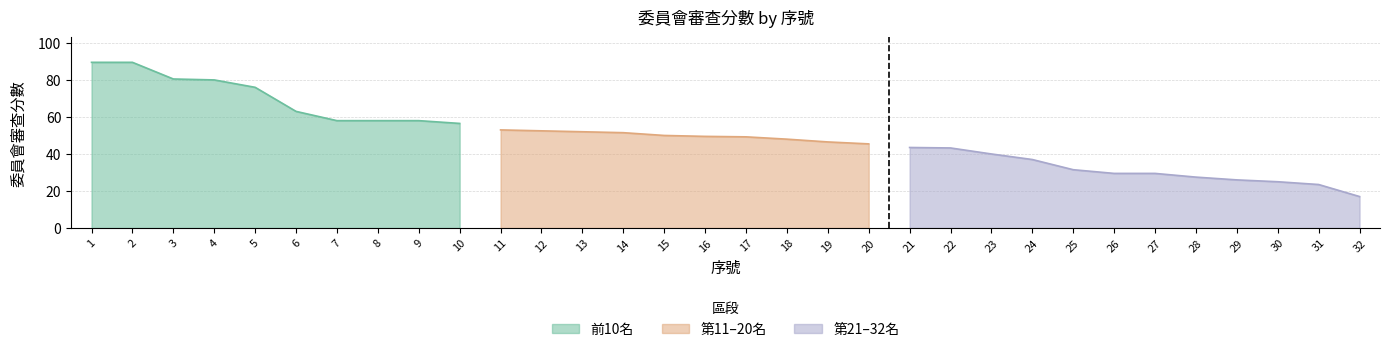

At which category does the chart reach its minimum across all series?

32